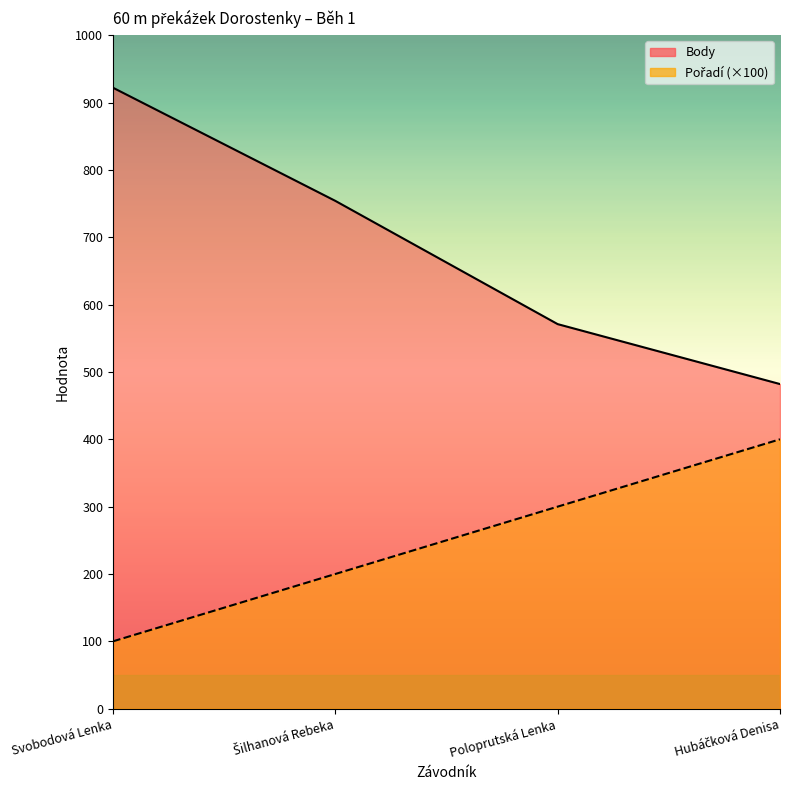

Where is Pořadí nearest to the value 250?

Šilhanová Rebeka